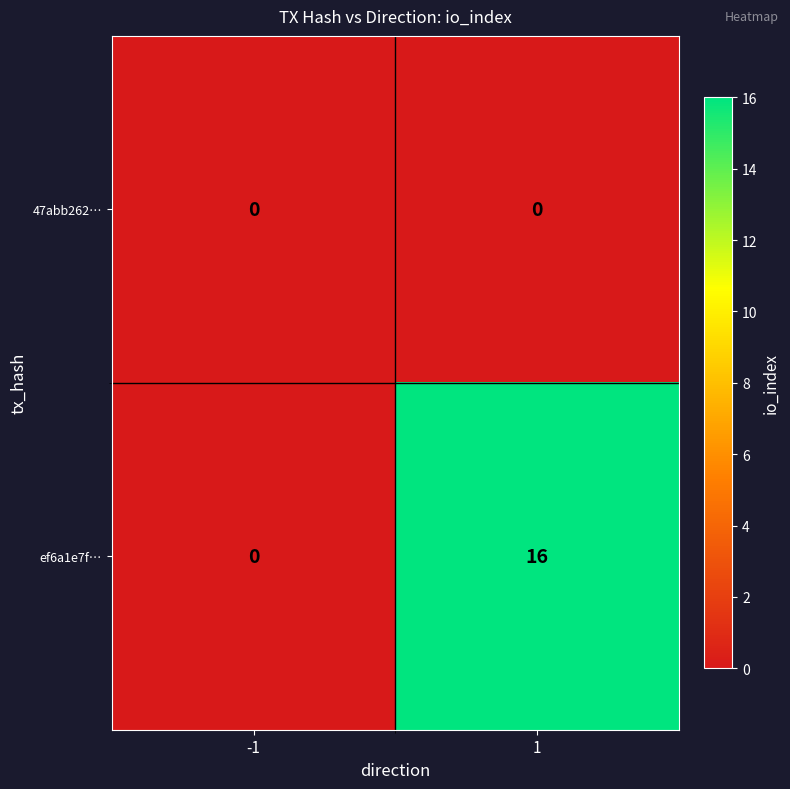

How many data points does each series have?

2